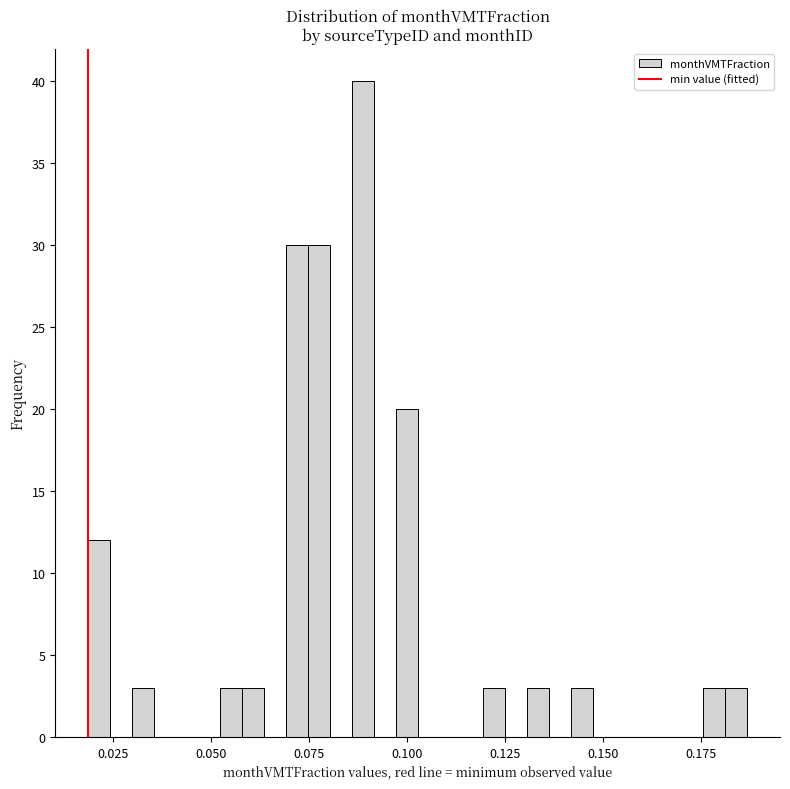

Around what value on the x-axis is the tallest bar? Give the approximate position of its centre, as read against the axis.

0.090